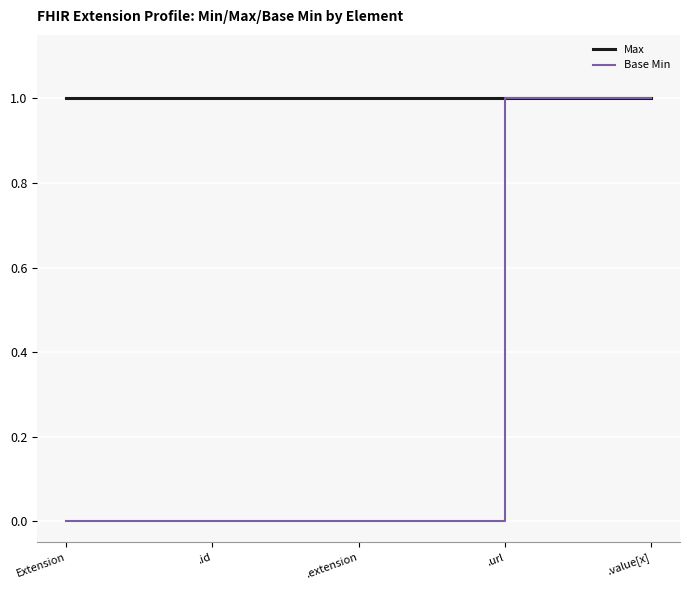

What position from the right is Extension?

5